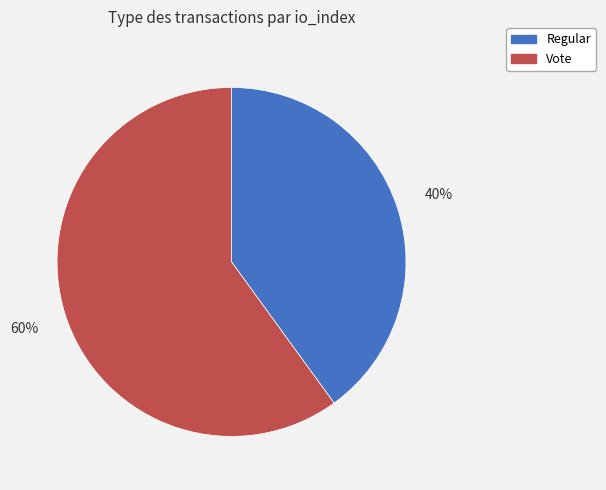

To the nearest percent, what is the combined percentage of Regular and Vote?

100%